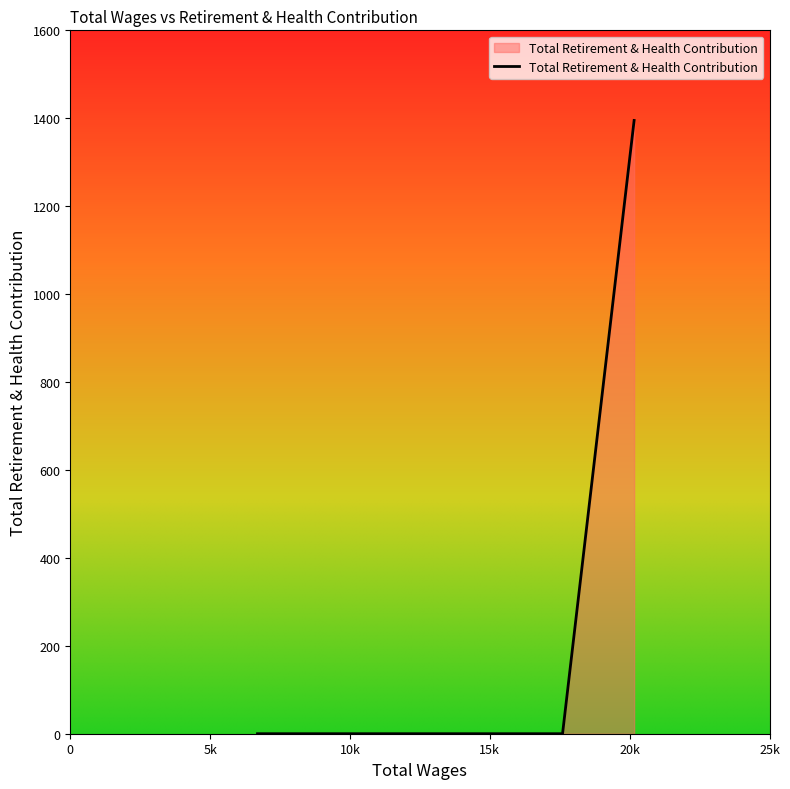

True or false: there are more than 2 points higher than both neighbors.

False